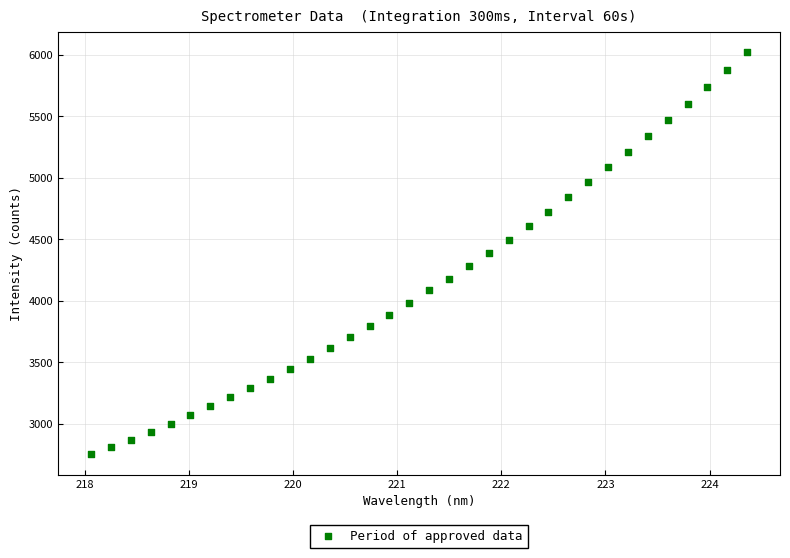

What is the range of Y values (max minus min)?

3272.7